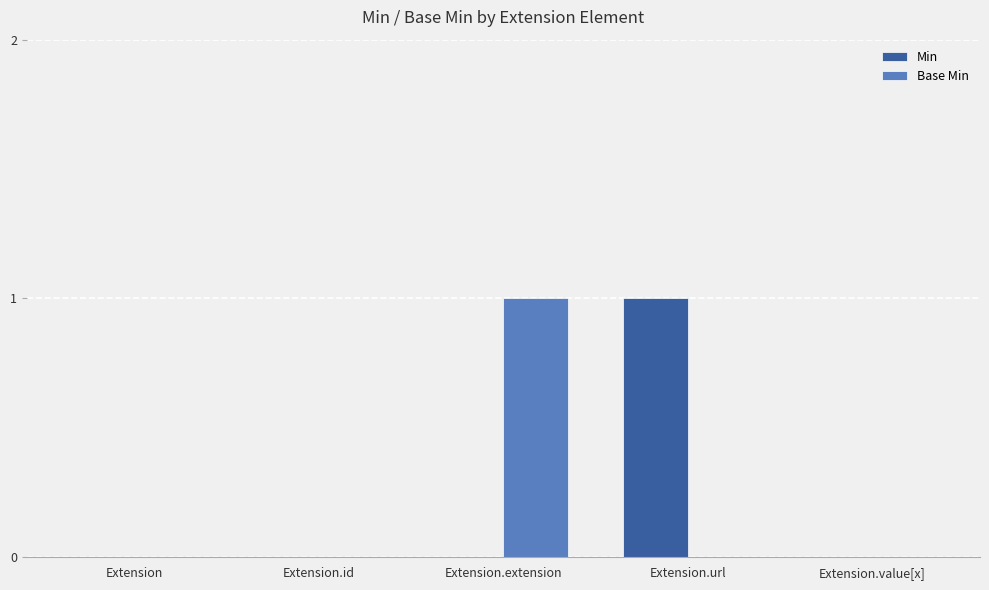

The value of Min at Extension.url is 1. True or false?

True